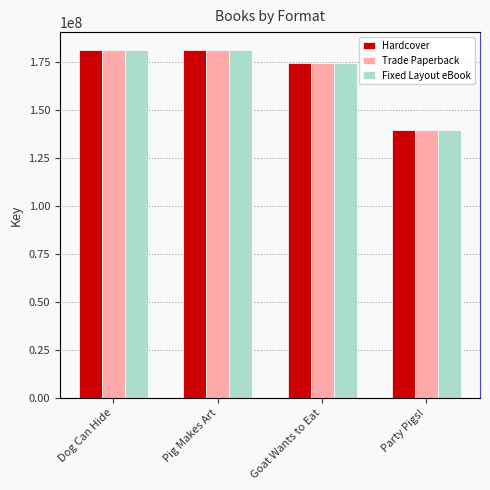

Is it true that Fixed Layout eBook equals 174608337 at Goat Wants to Eat?

True